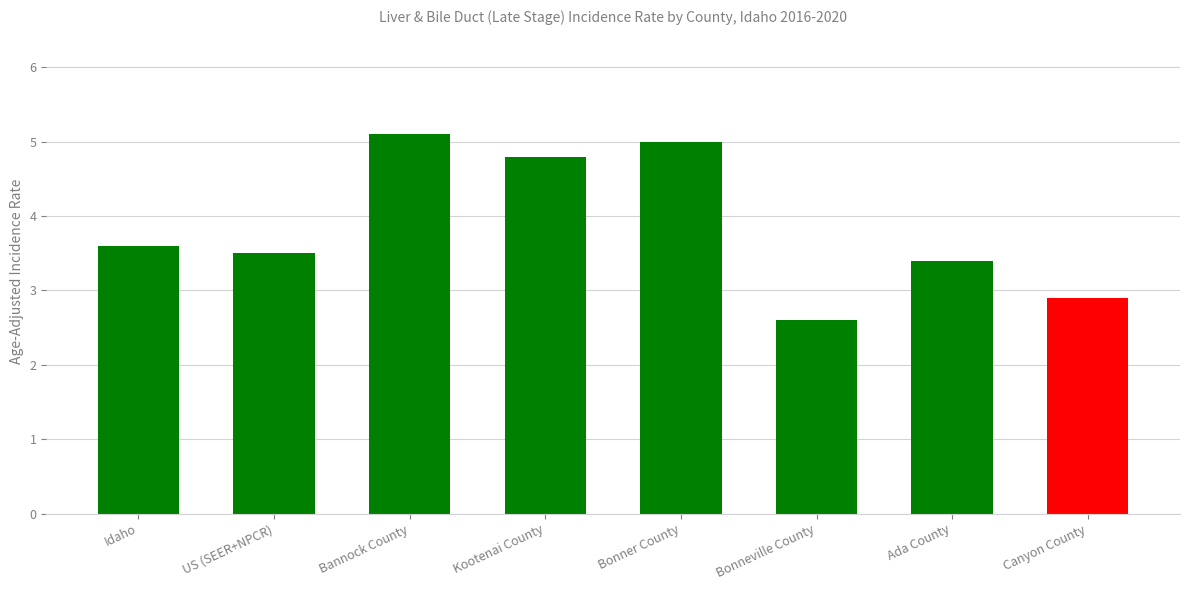

What is the difference between the second highest and minimum values?

2.4